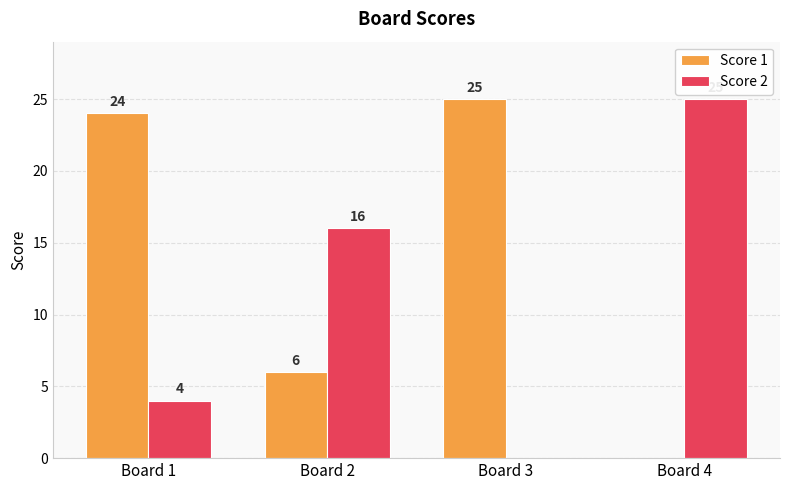

True or false: Score 1 has a value of 5 at Board 1.

False